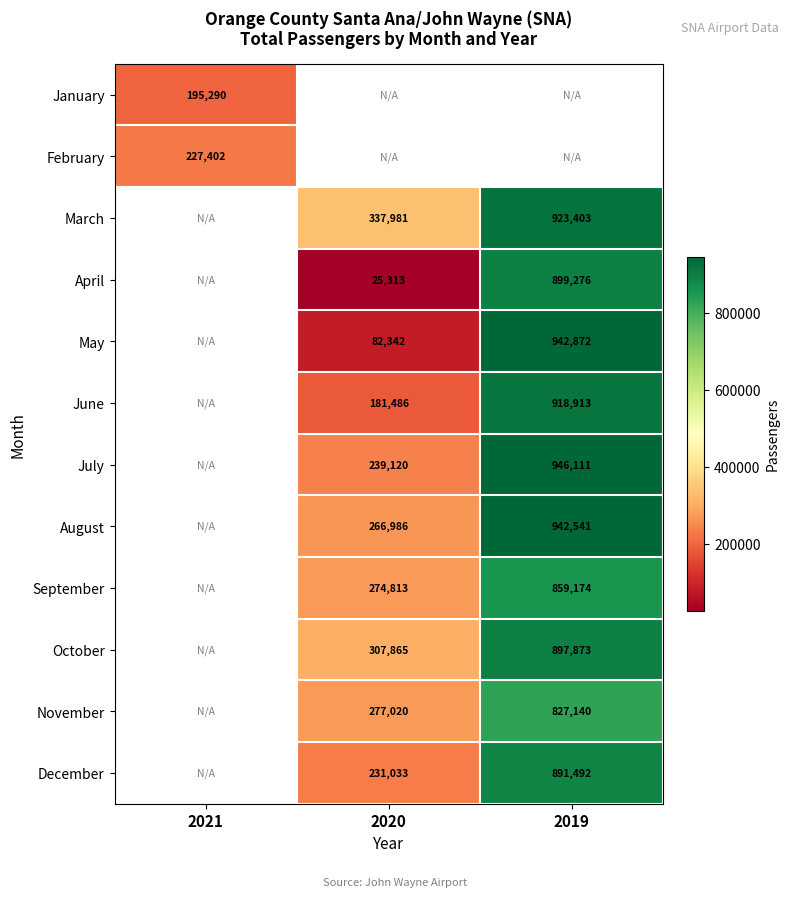

The June series shows 278365 at 2020. True or false?

False